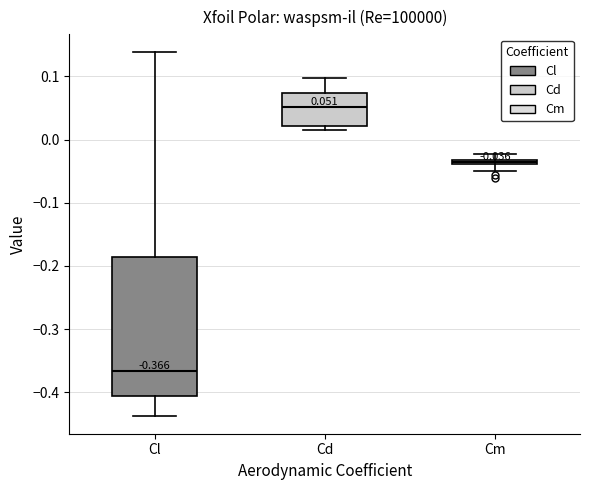

Which box is the tallest, from its lower edge to its upper edge?

Cl